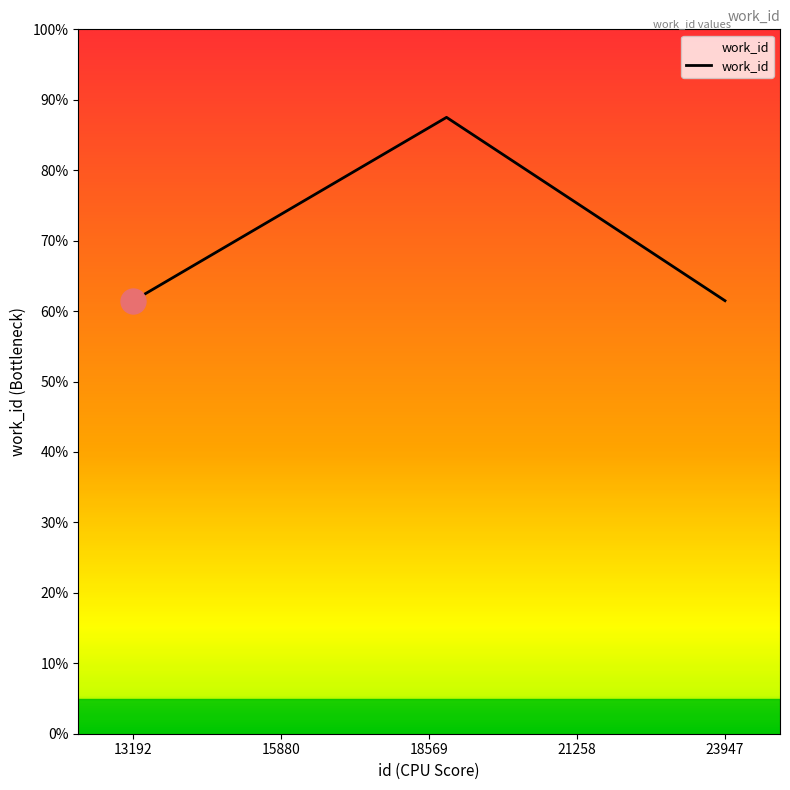

How many points are higher than both their immediate neighbors (excluding endpoints)?

1